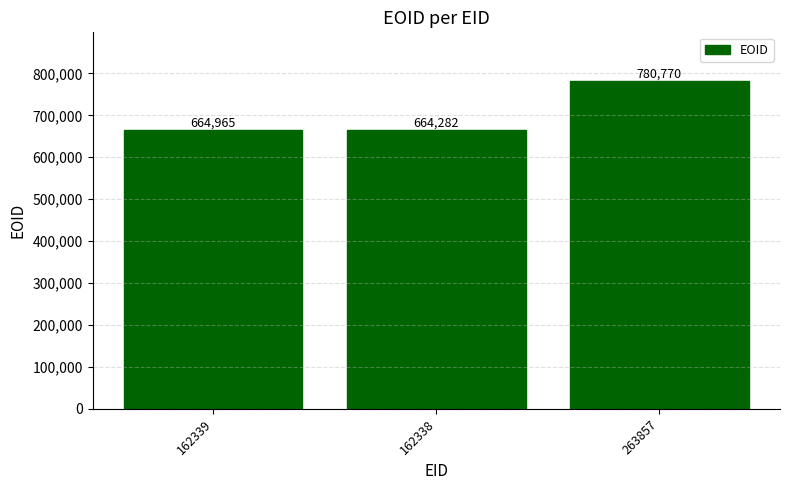

Which label corresponds to the largest value in the chart?

263857